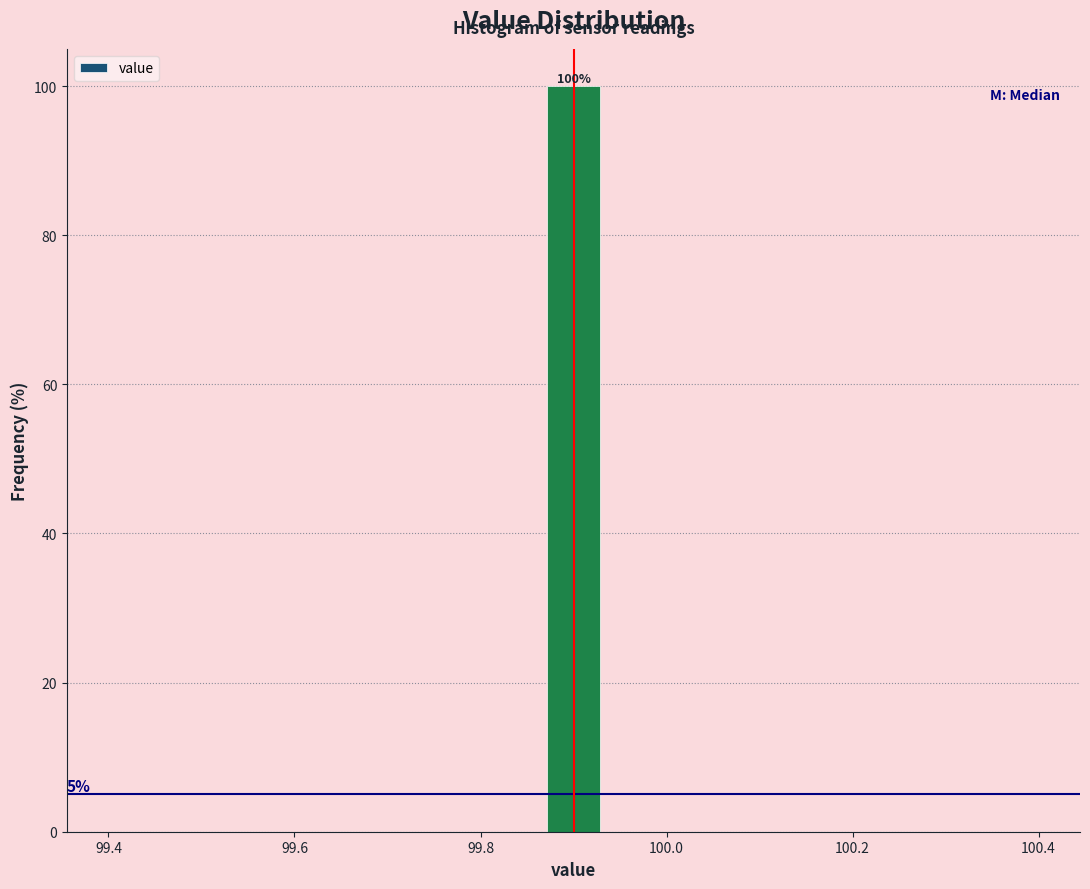

Around what value on the x-axis is the tallest bar? Give the approximate position of its centre, as read against the axis.

99.90